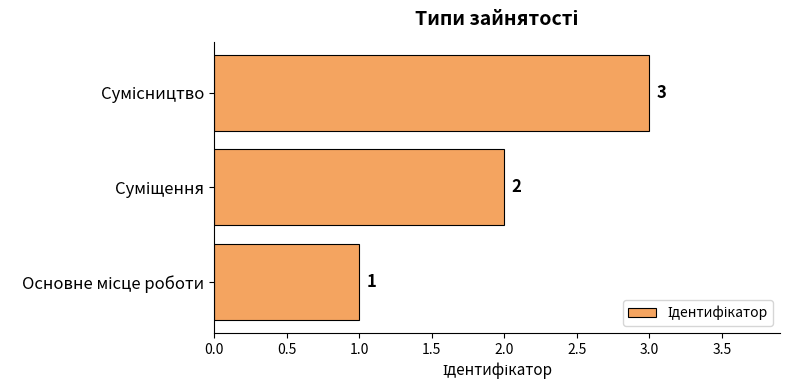

What is the greatest value displayed?

3